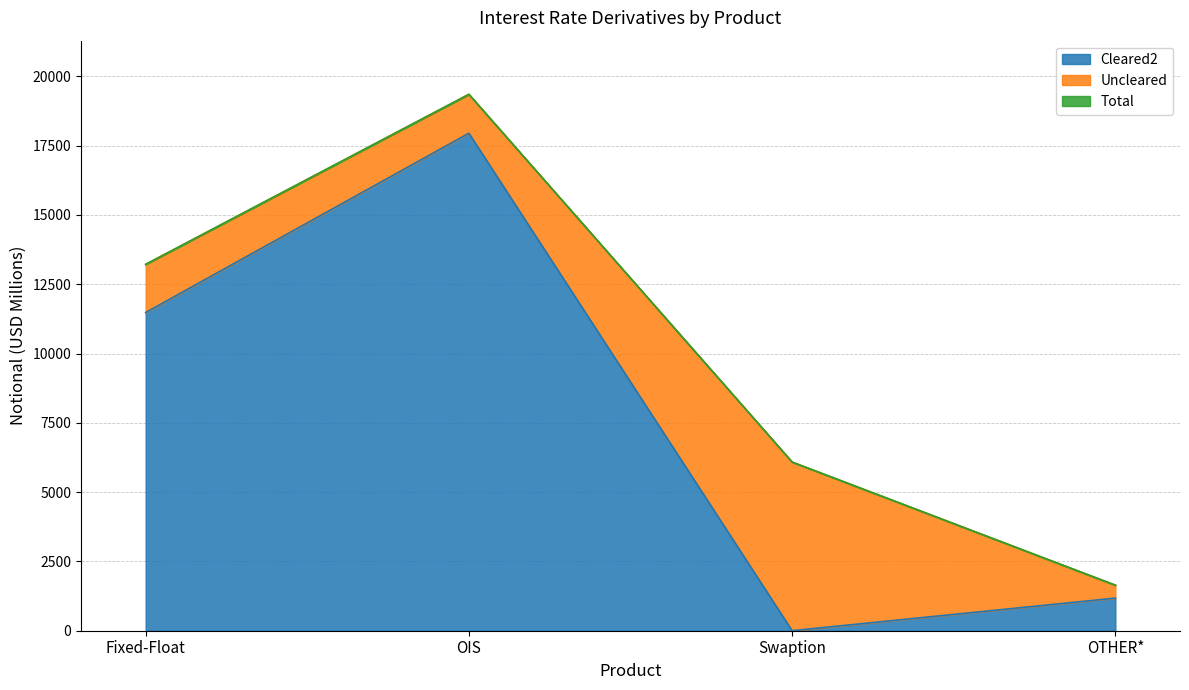

Which has a higher value, OTHER* or OIS?

OIS